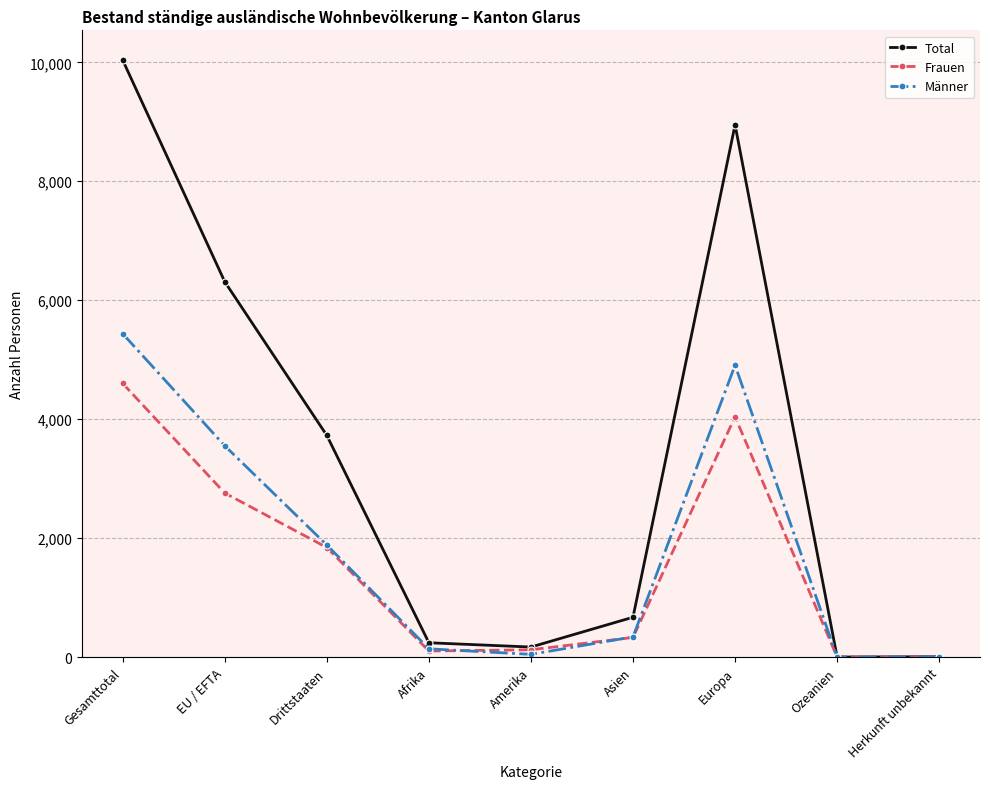

What is the label of the 9th point from the left?

Herkunft unbekannt